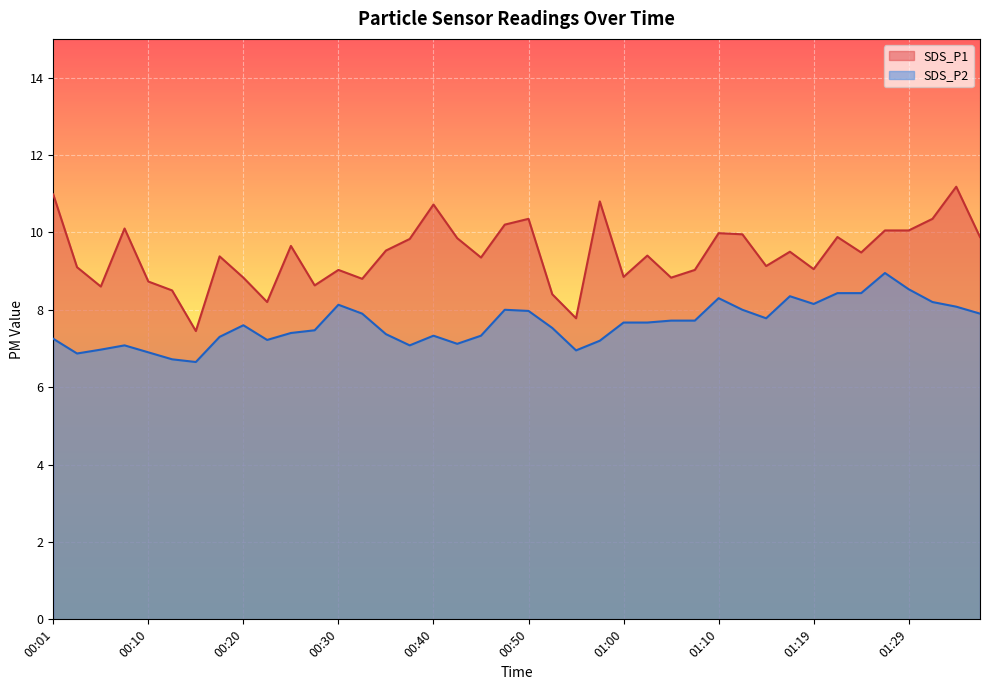

What is the label of the 40th point from the left?

01:37